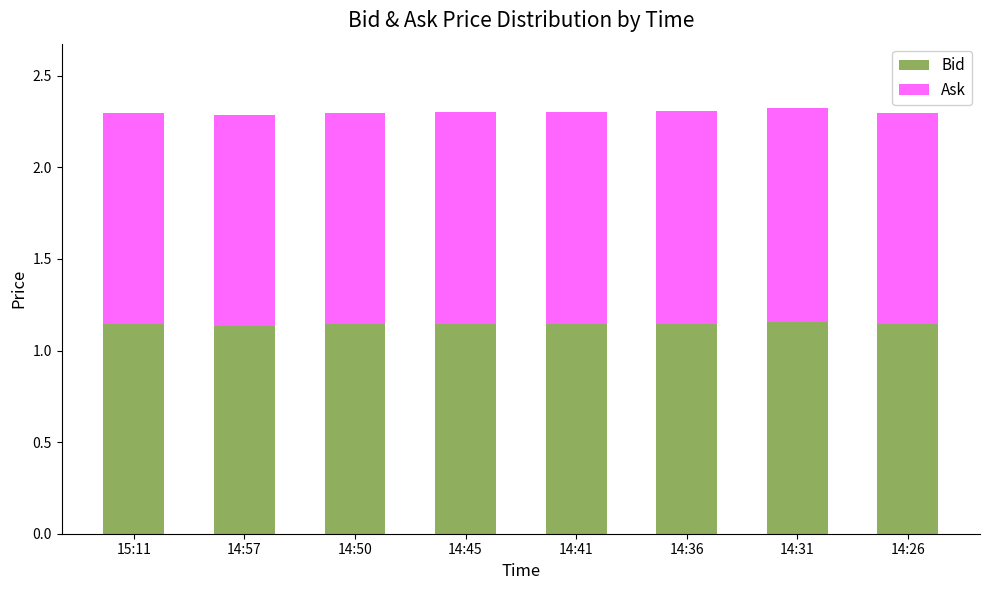

Is it true that Bid equals 0.7 at 15:11?

False